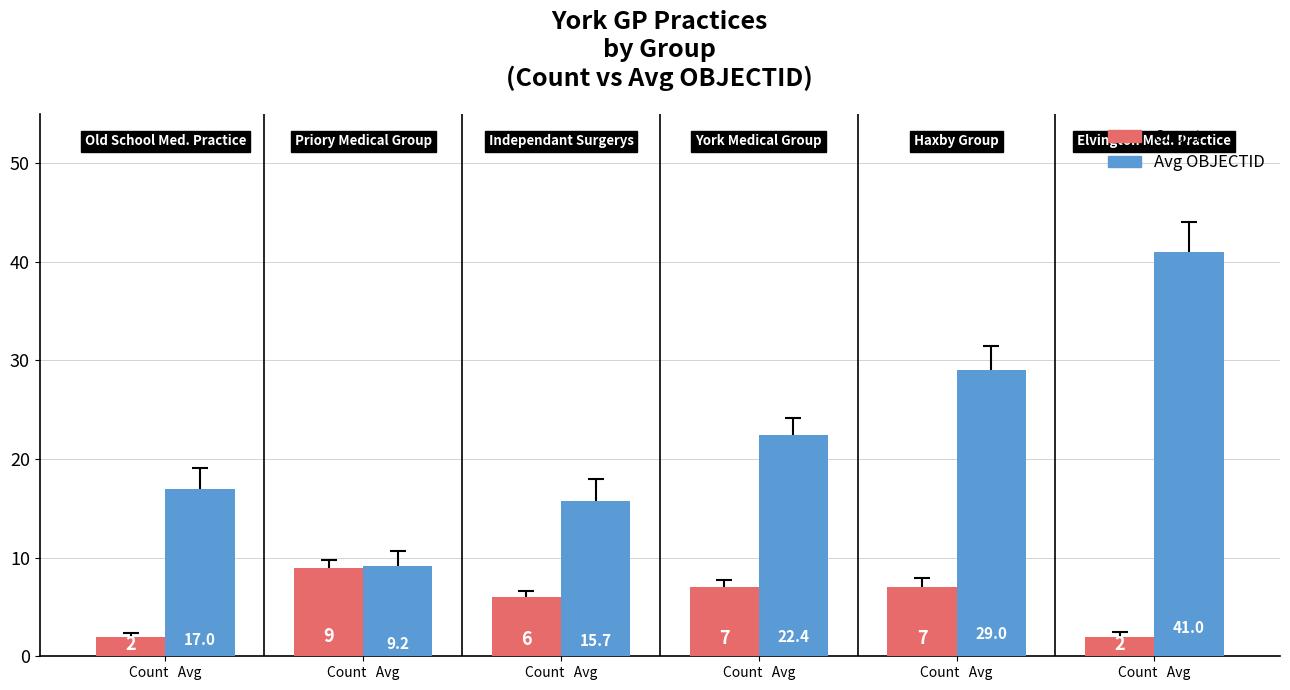

How many Count values are between 2 and 7?

5